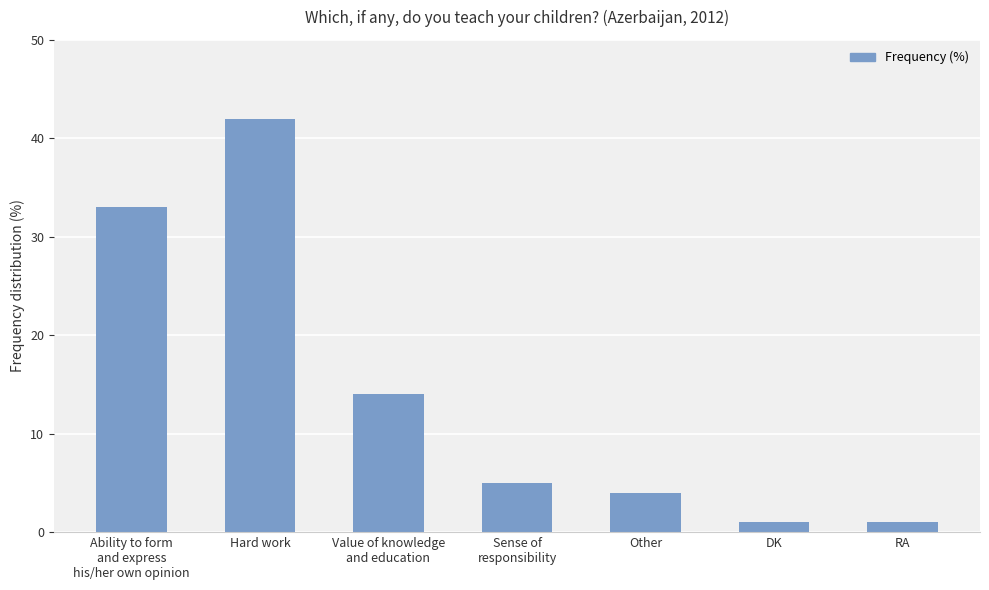

The chart shows a value of 1 at DK. True or false?

True